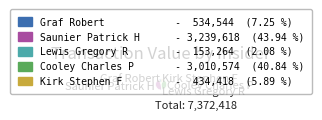

Is there a majority slice in this chart?

No